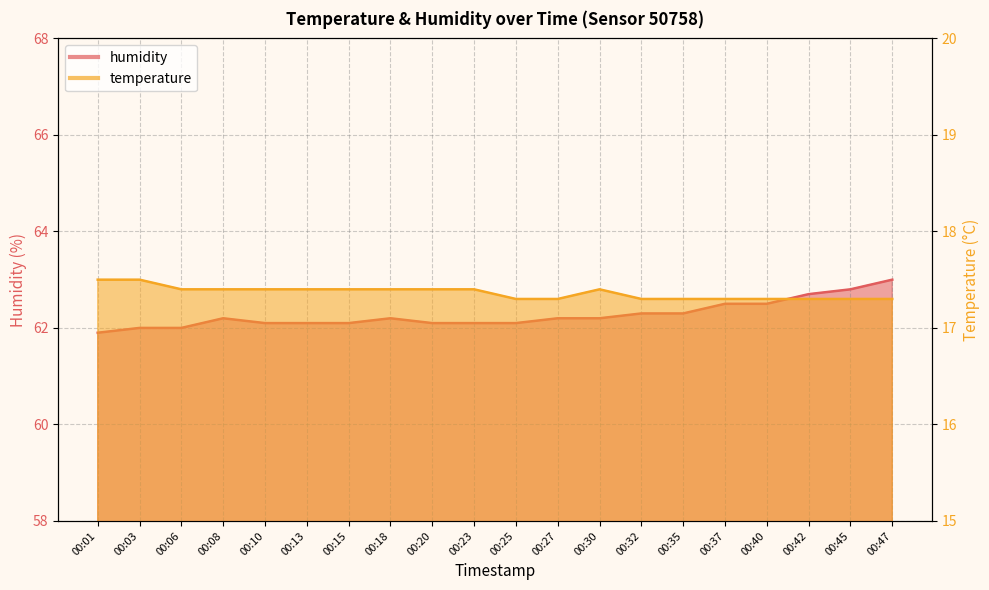

What is the approximate value of humidity at 00:23?

62.1